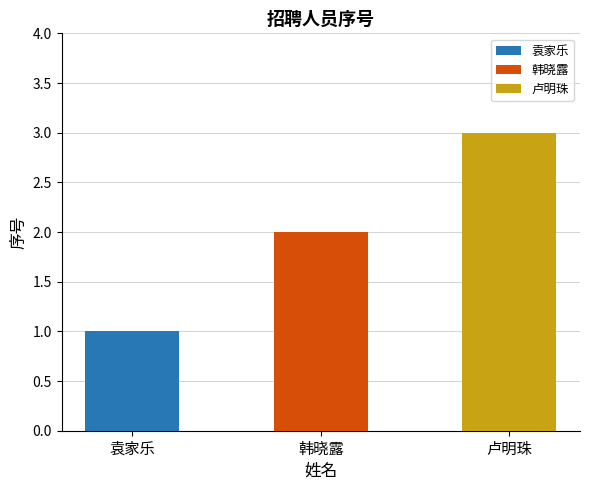

Reading left to right, extract all data points from this chart.

袁家乐=1	韩晓露=2	卢明珠=3